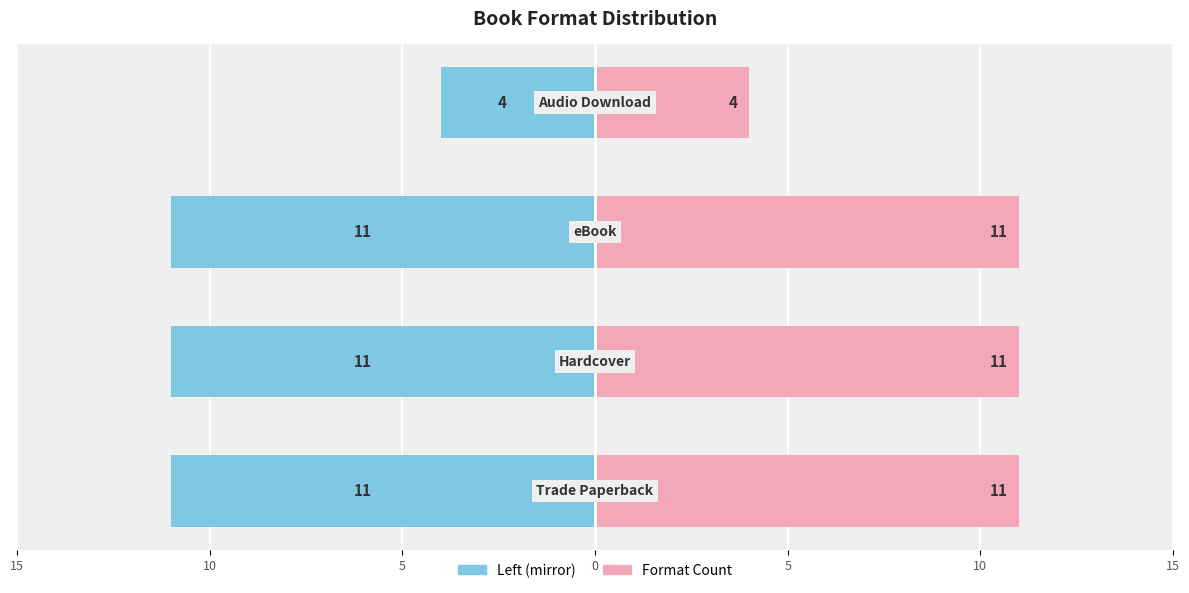

How many distinct data groups are displayed?

2